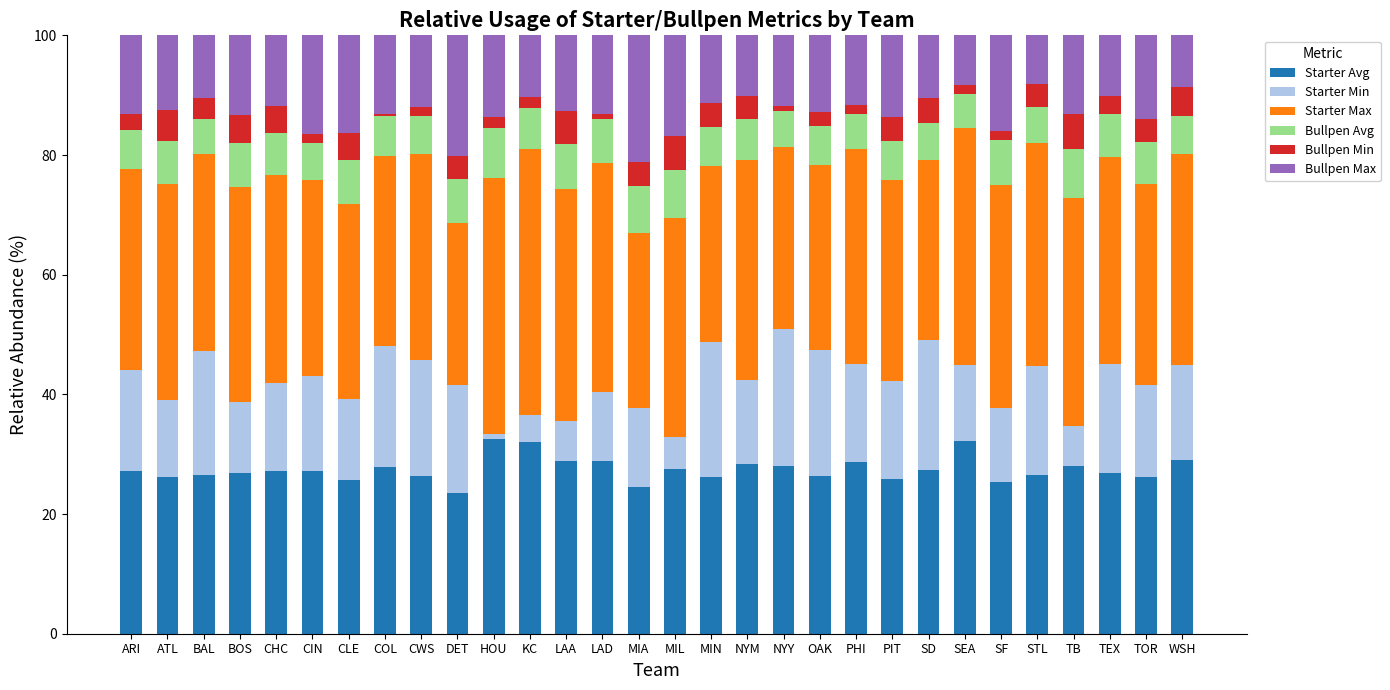

What is the lowest value of the Starter Avg series?

23.4